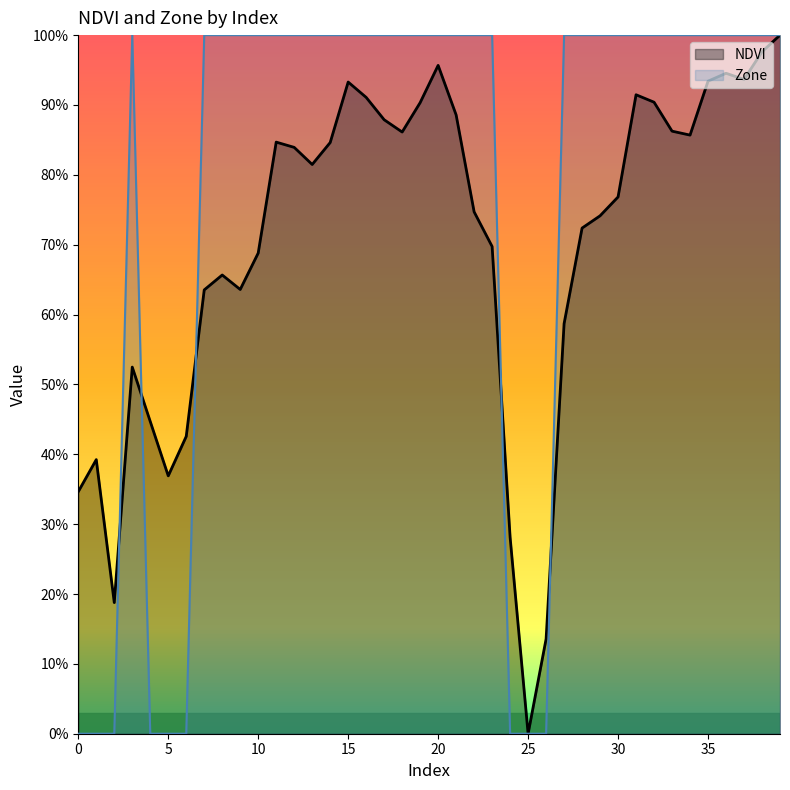

Between 39 and 4, which is larger?

39